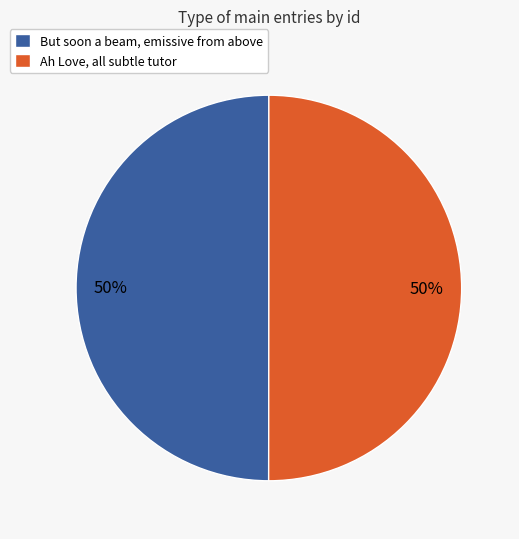

To the nearest percent, what is the average slice percentage?

50%